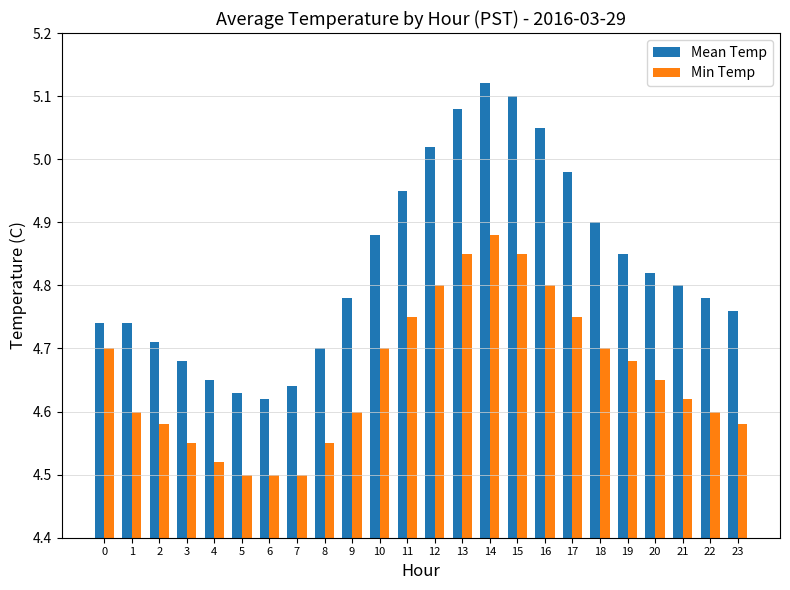

What is the sum of all Min Temp values?

111.8